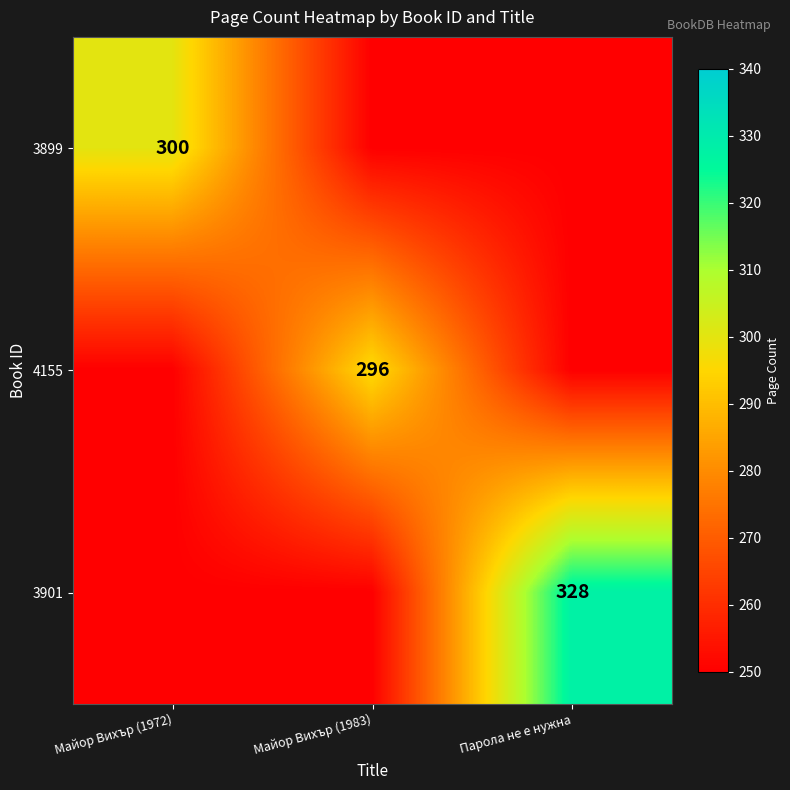

Is it true that 3899 equals 131 at Майор Вихър (1972)?

False